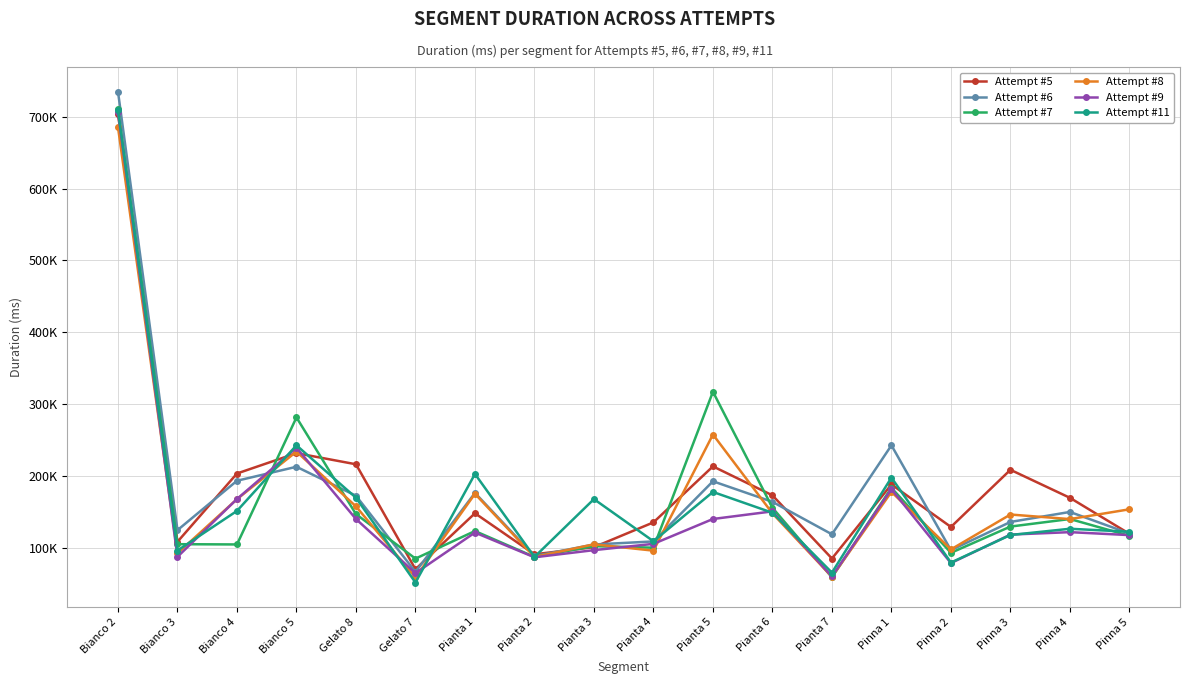

True or false: Attempt #5 has a value of 108237 at Bianco 3.

True